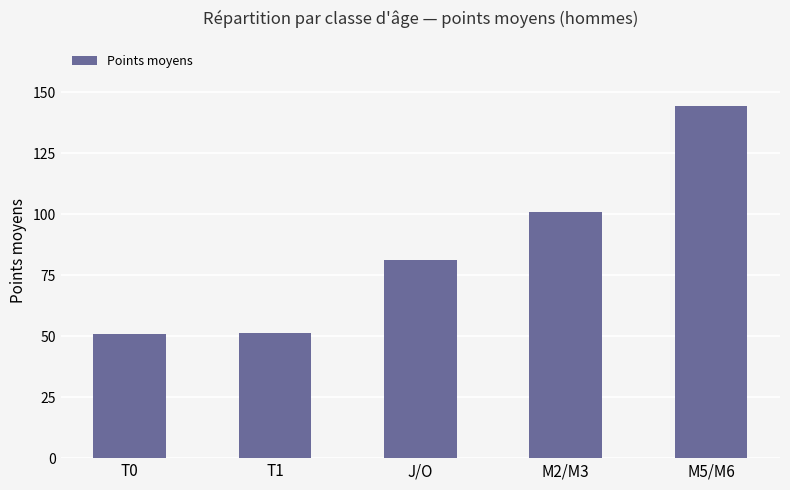

Between T1 and M5/M6, which is larger?

M5/M6